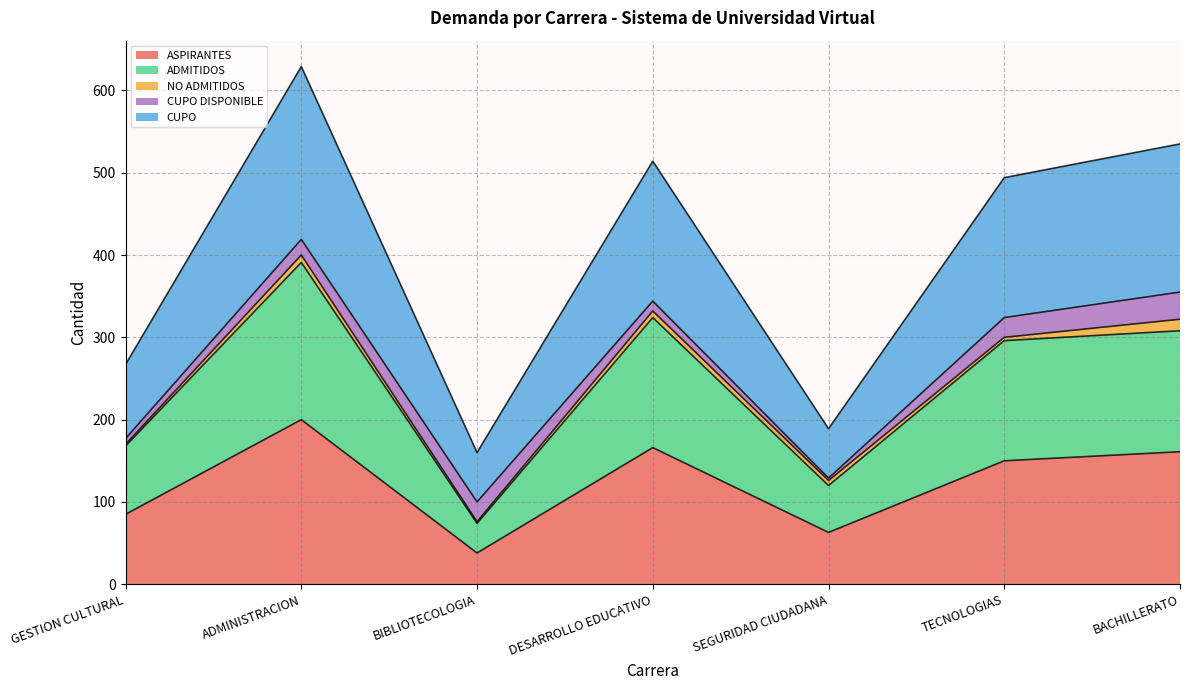

What is the minimum value shown in the chart?

38